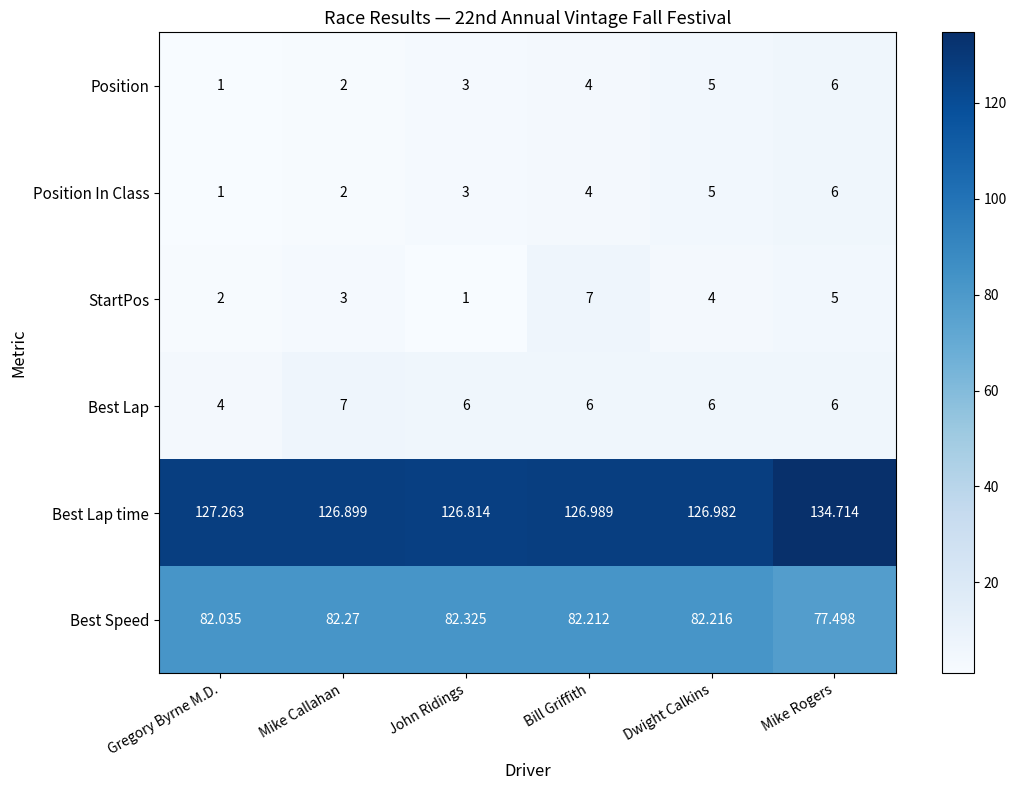

What is the total value across all series at Gregory Byrne M.D.?

217.3